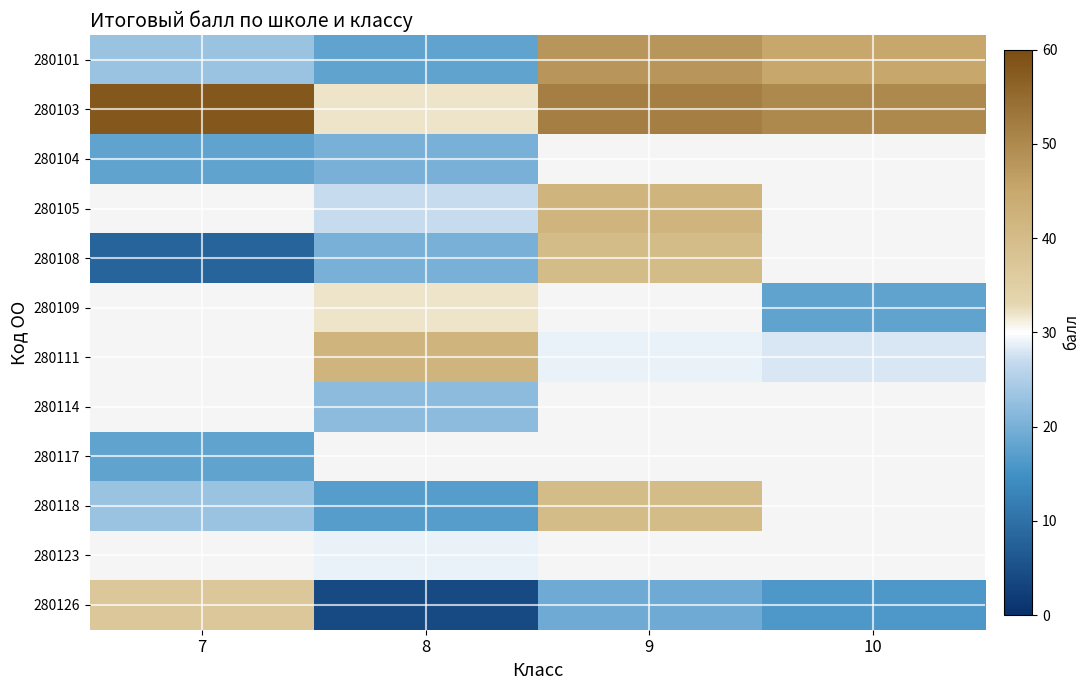

Is the value of 280105 at 7 greater than the value of 280101 at 9?

No